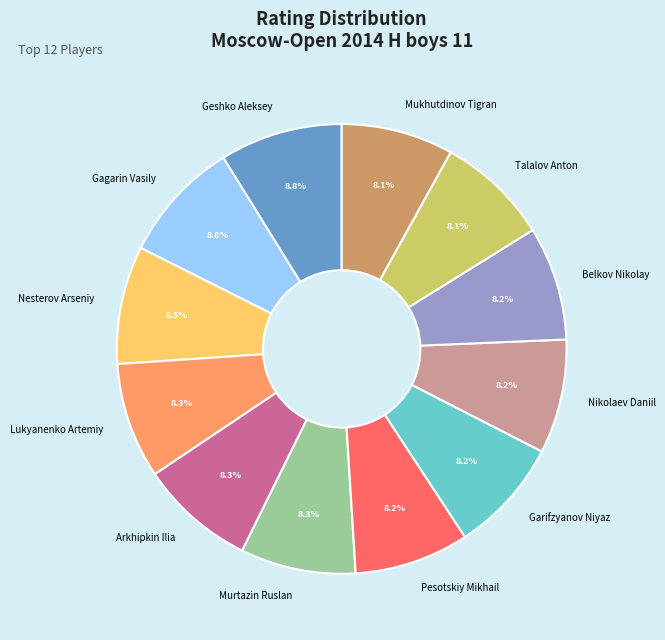

True or false: Nikolaev Daniil accounts for 16% of the total.

False